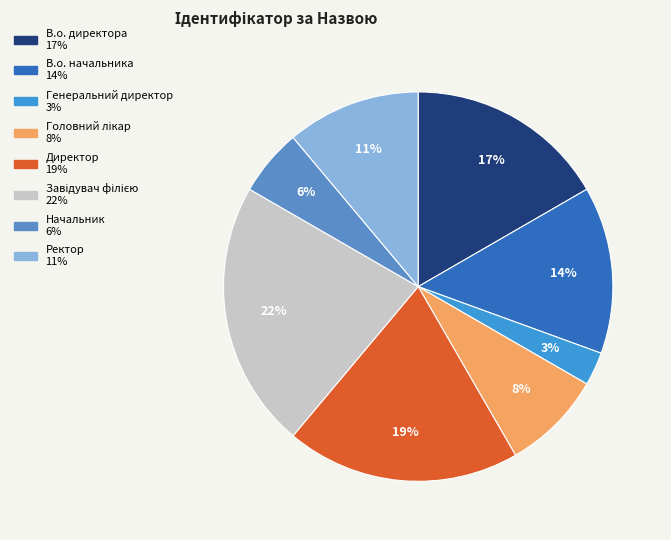

Which category has the smallest portion of the pie?

Генеральний директор